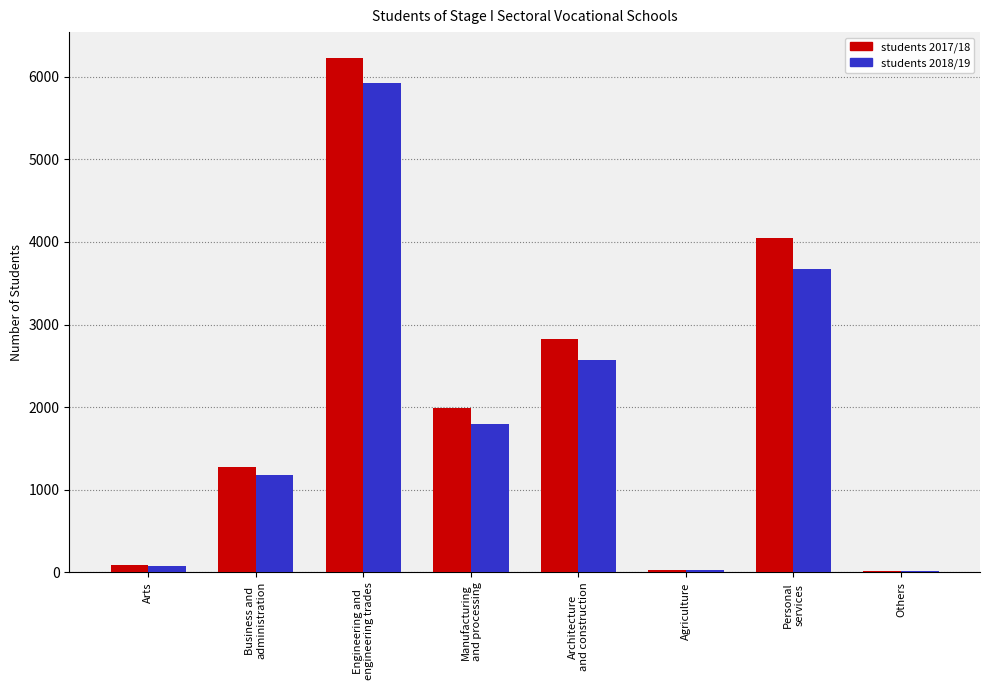

What are all the series names shown in the legend?

students 2017/18, students 2018/19